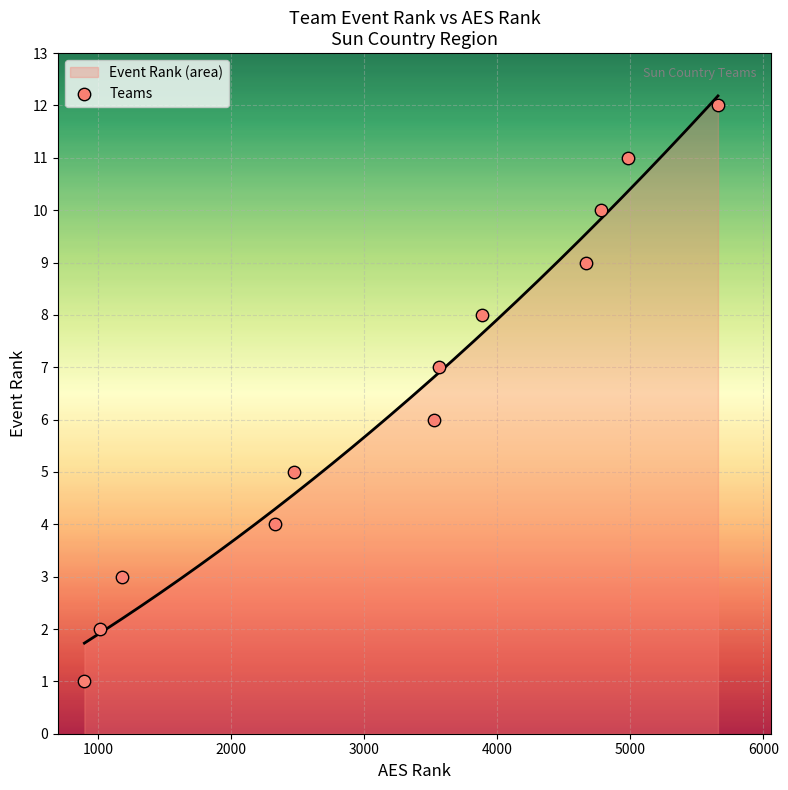

What is the lowest value of the Event Rank (area) series?

1.7